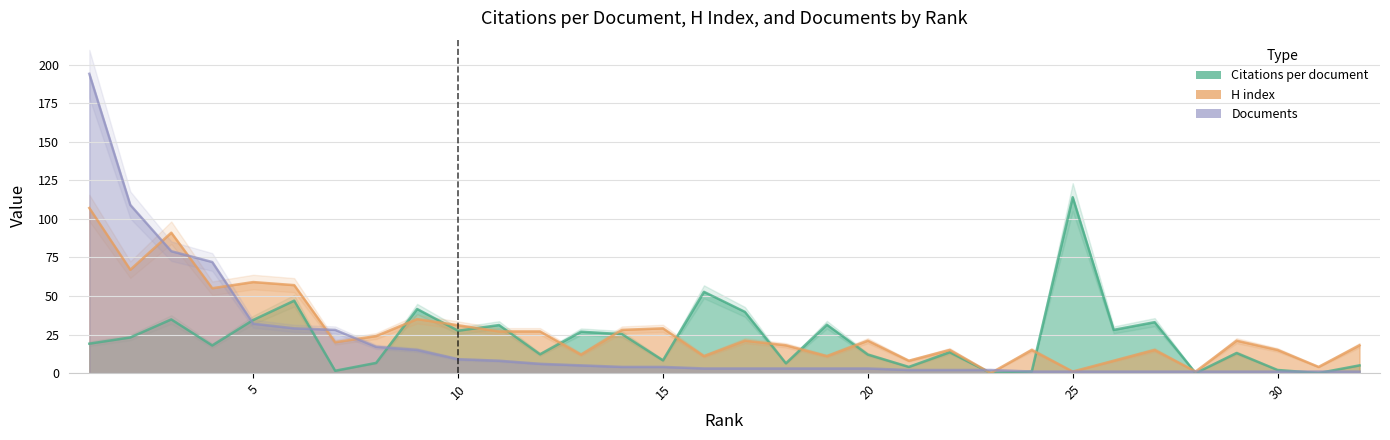

The value of Documents at 28 is 1.3. True or false?

False